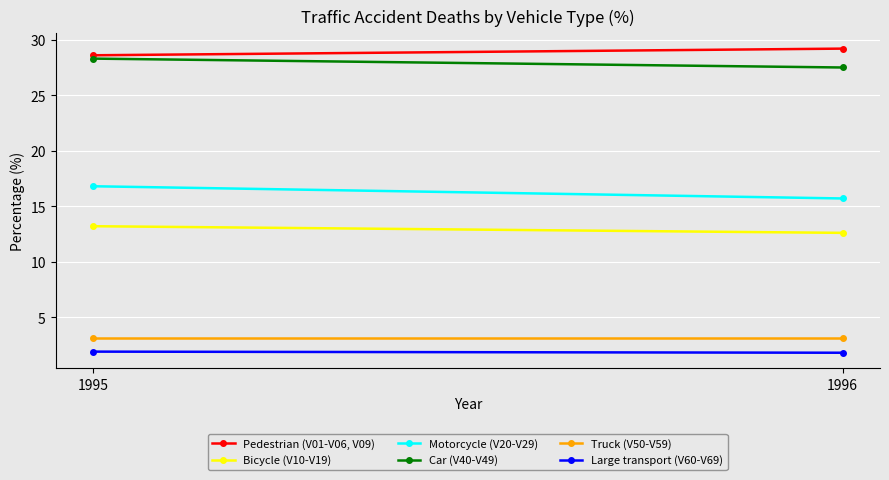

What is the difference between the highest and lowest values at 1996?

27.4